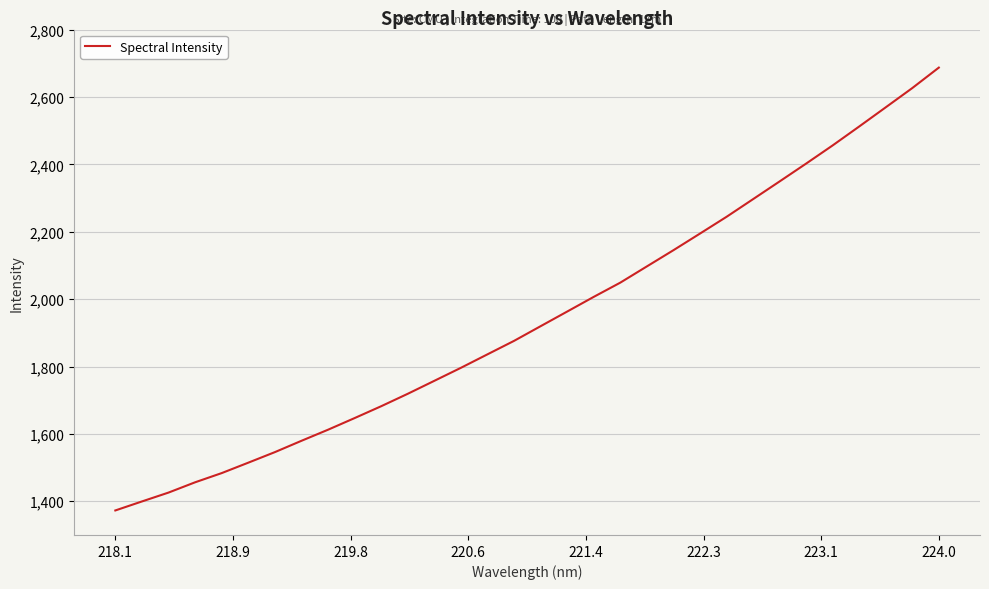

What is the maximum value shown in the chart?

2687.1